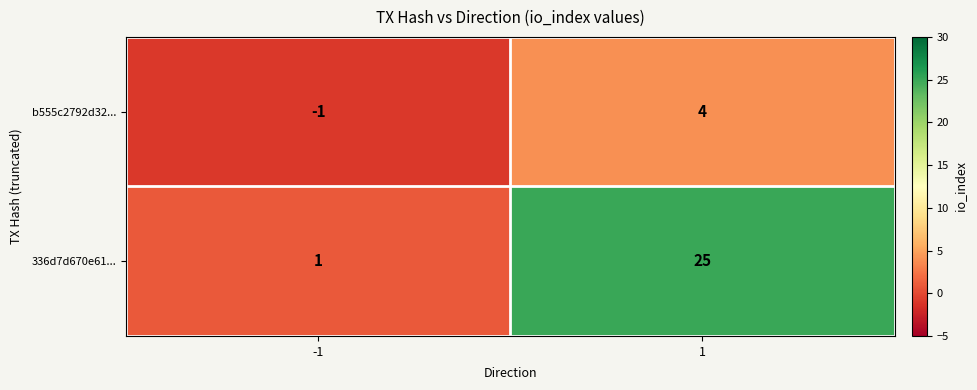

Reading right to left, extract all data points from this chart.

b555c2792d32...: 4	-1
336d7d670e61...: 25	1